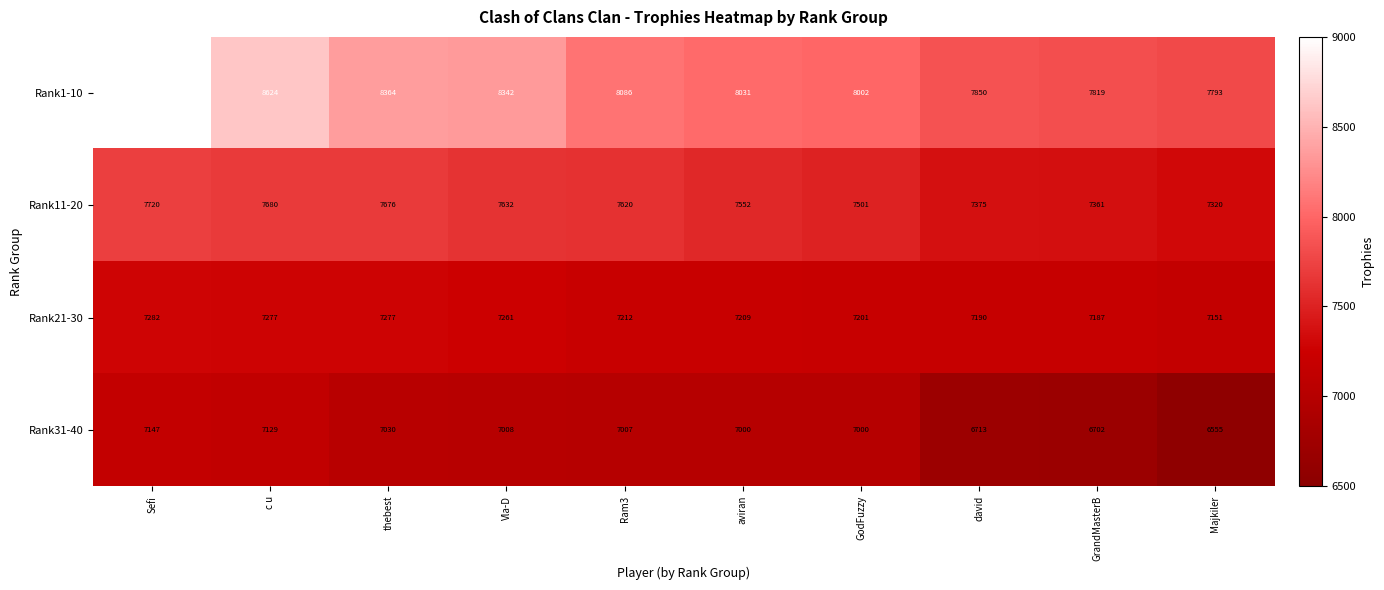

What is the greatest value displayed?

9000